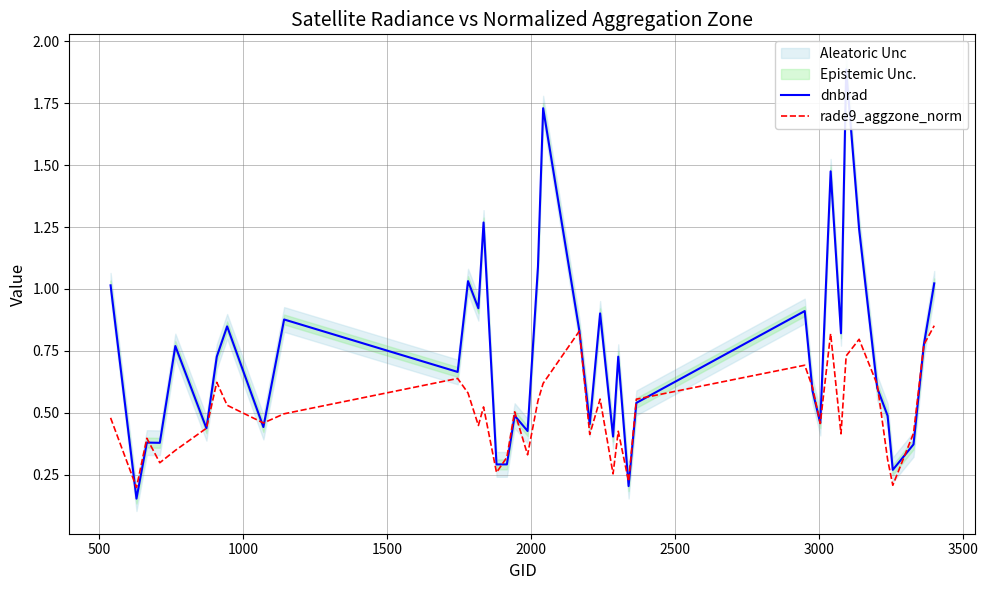

Count the rade9_aggzone_norm values in the range 0 to 1.

40